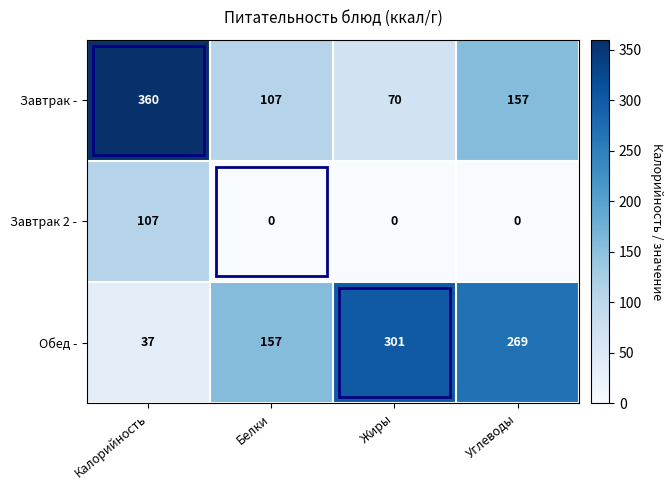

At which category is the sum across all series the highest?

Калорийность